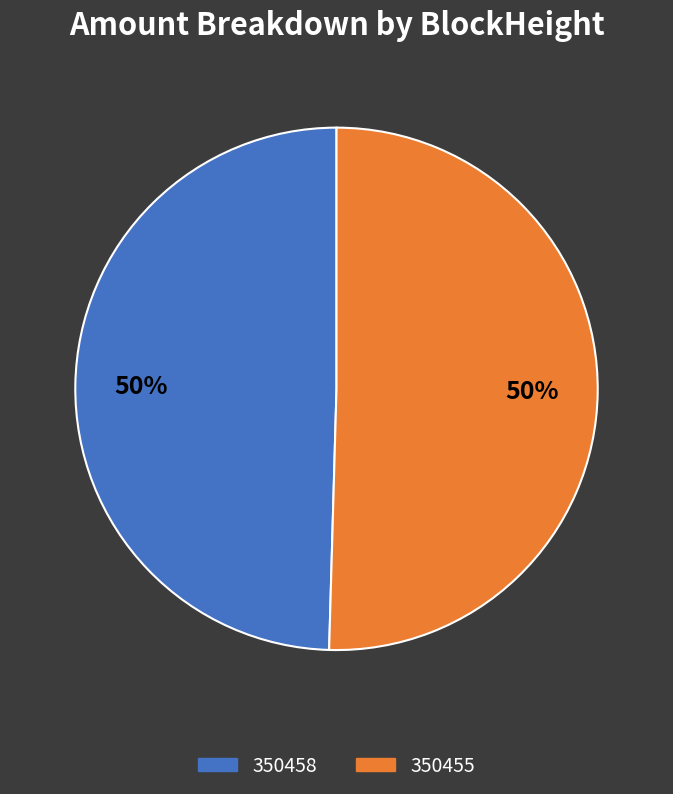

What is the ratio of the value at 350458 to the value at 350455?

1.0